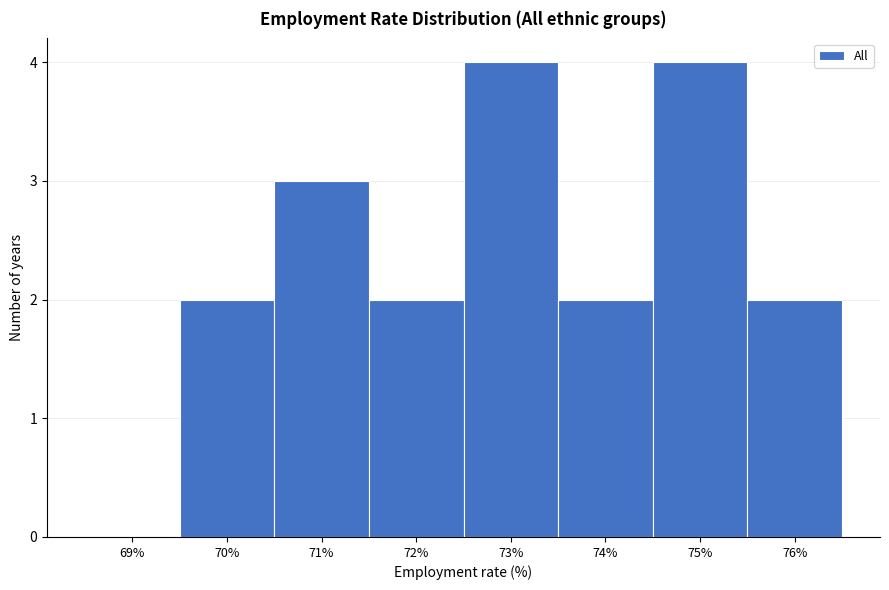

Reading left to right, extract all data points from this chart.

69%=0	70%=2	71%=3	72%=2	73%=4	74%=2	75%=4	76%=2